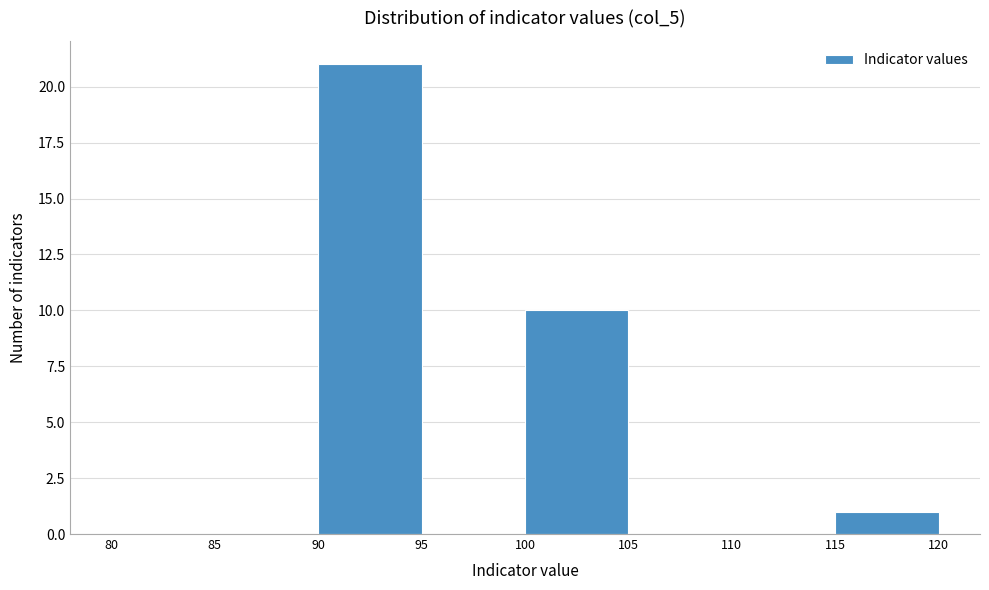

Reading left to right, transcribe this chart: for each bar, give the range it covers on the x-axis and its height. The values are not printed on the chart, so give them approximately, as read against the axis.

80 to 85: 0
85 to 90: 0
90 to 95: 21
95 to 100: 0
100 to 105: 10
105 to 110: 0
110 to 115: 0
115 to 120: 1